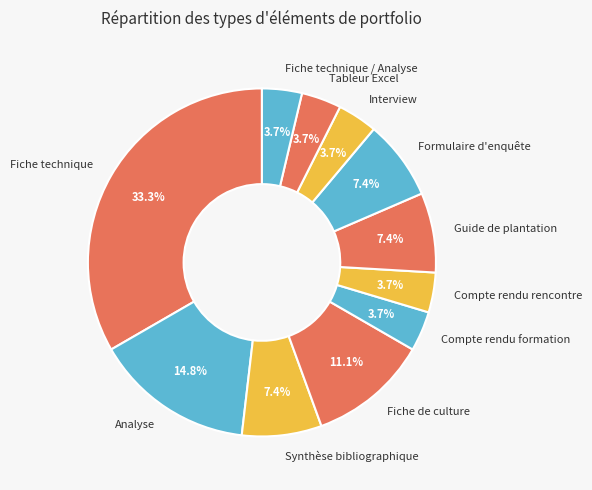

Approximately how many times larger is the value at Compte rendu formation compared to Synthèse bibliographique?

0.5